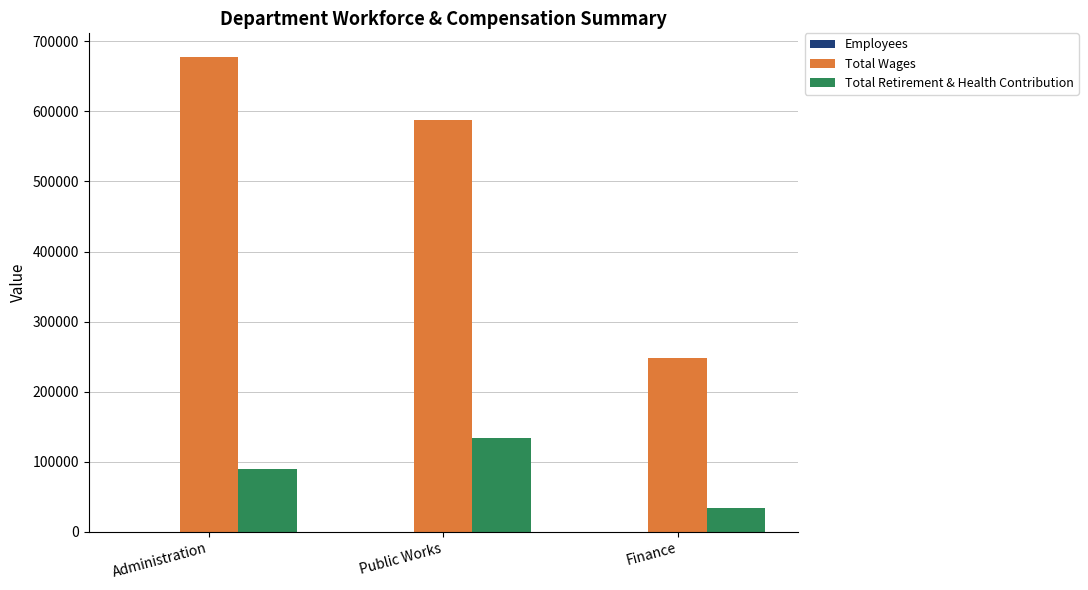

Is it true that Total Retirement & Health Contribution equals 89818 at Administration?

True